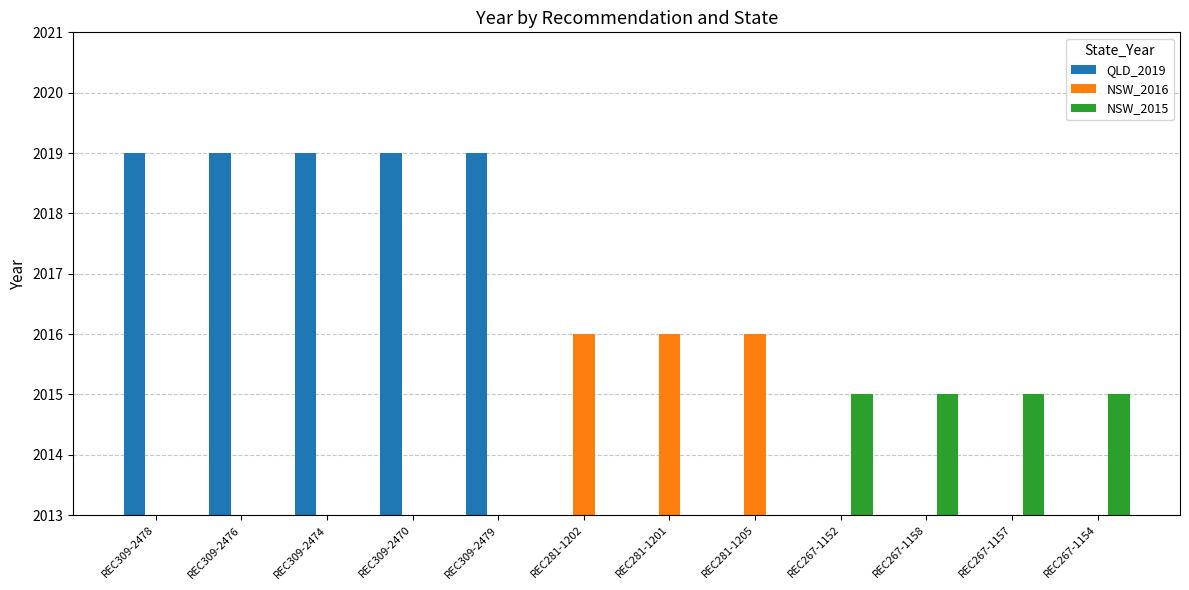

What is the label of the 9th bar from the left?

REC267-1152